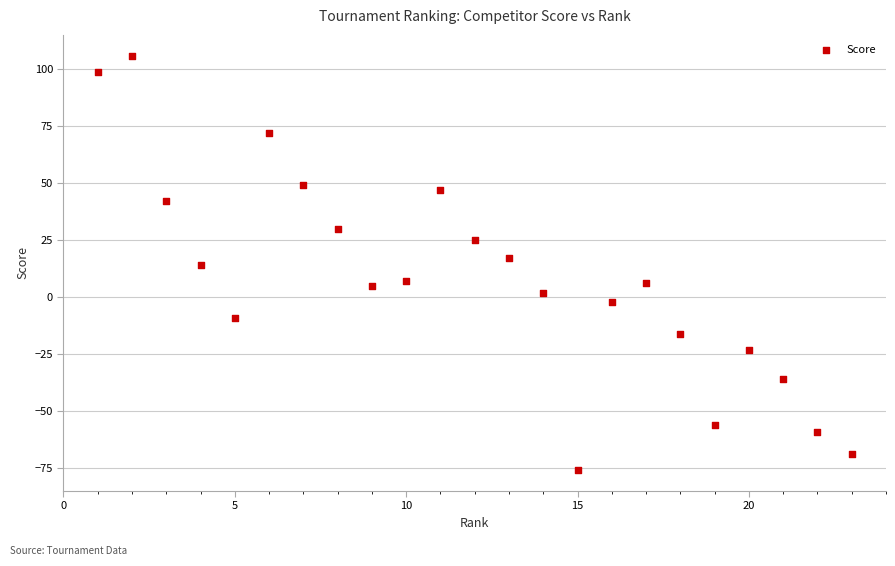

What is the range of Y values (max minus min)?

182